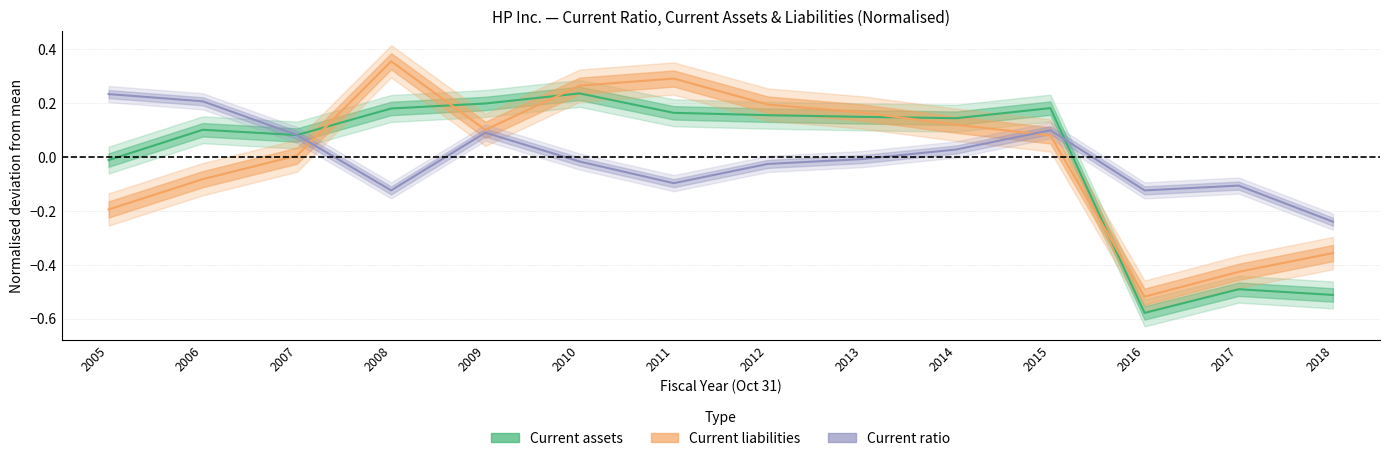

In Current liabilities, how many points are lower than both neighbors (excluding endpoints)?

2